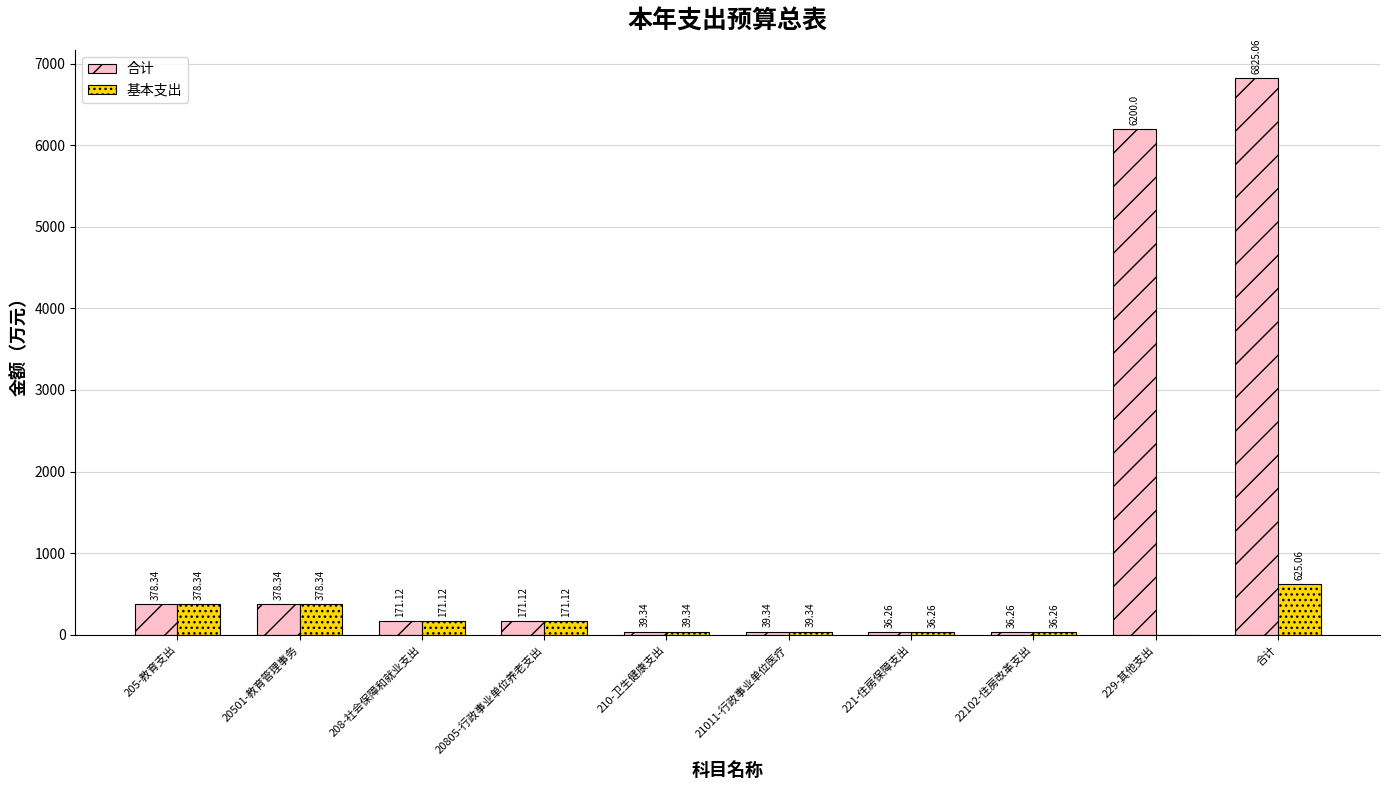

At which category is the sum across all series the highest?

合计